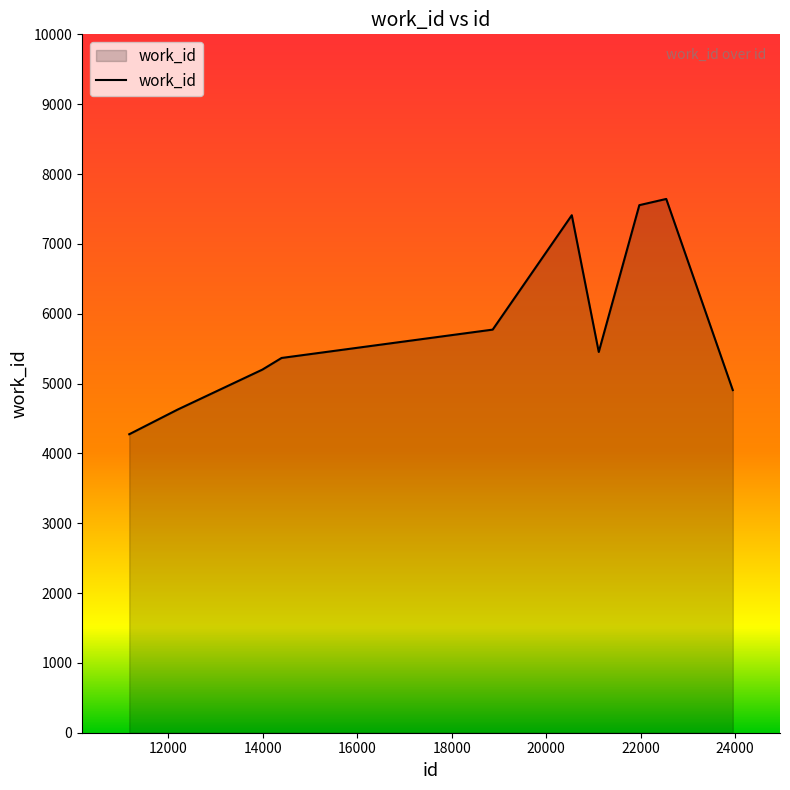

What is the minimum value shown in the chart?

4274